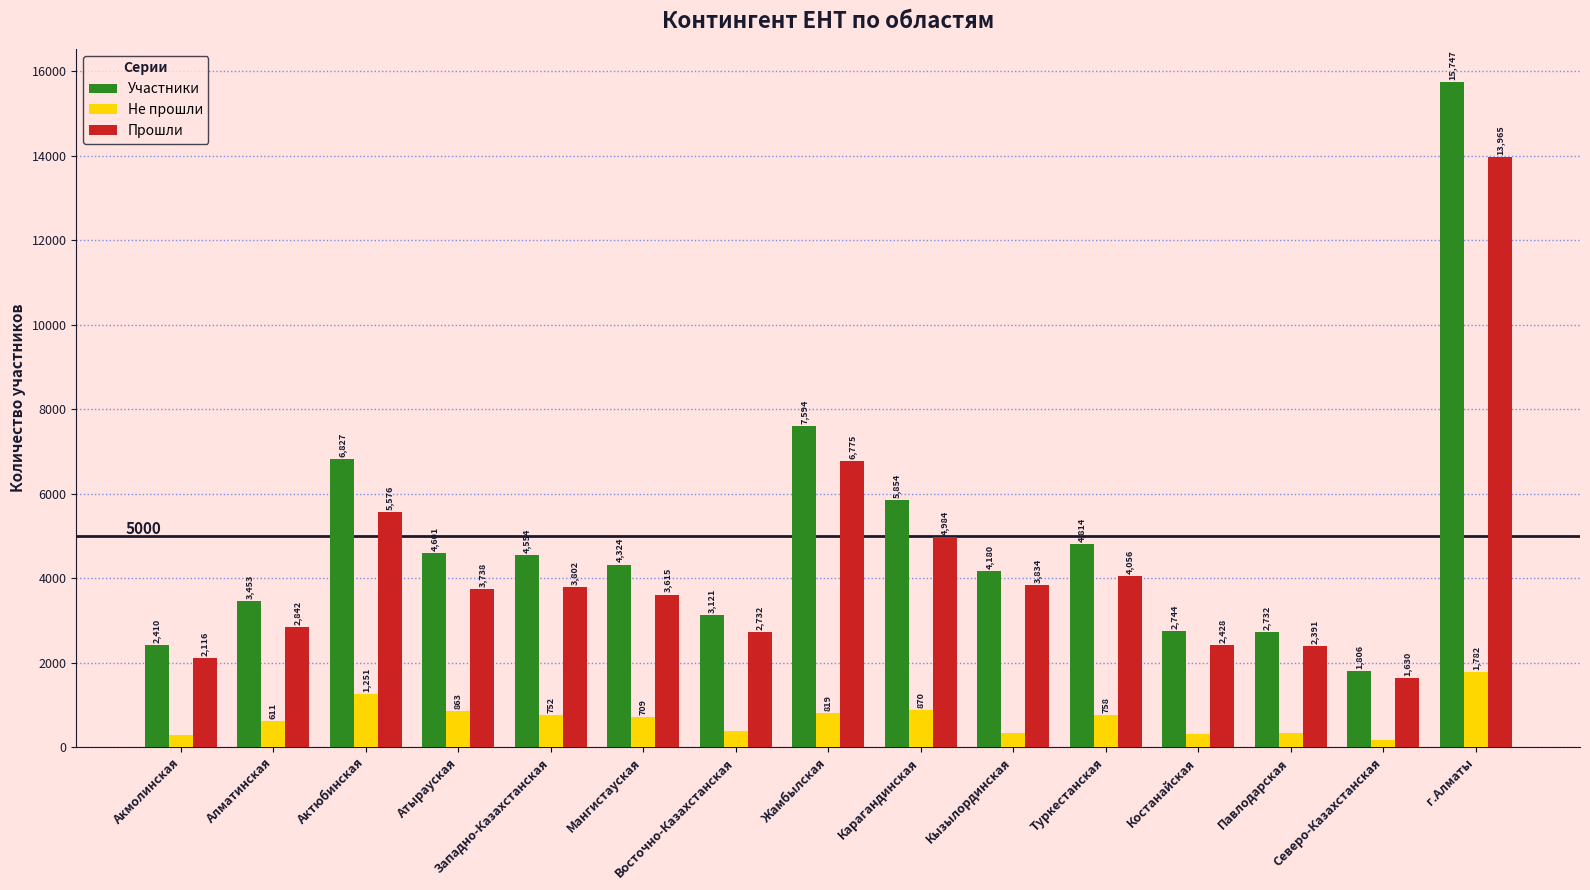

At Западно-Казахстанская, list the series in order from smallest to largest.

Не прошли, Прошли, Участники